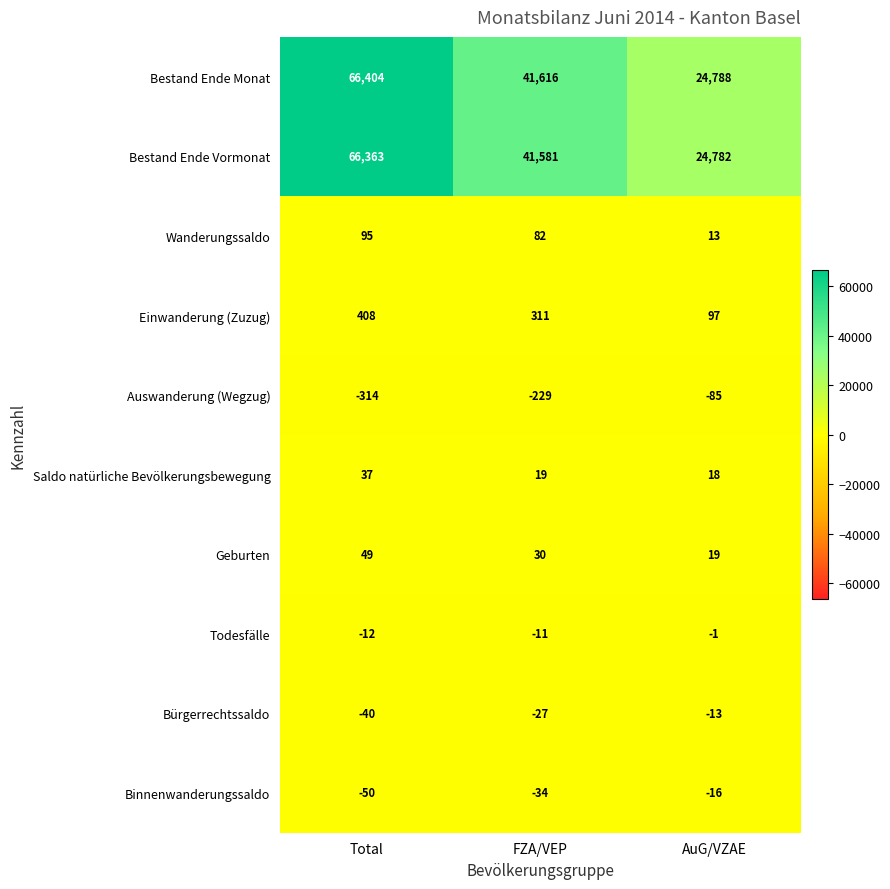

At FZA/VEP, list the series in order from largest to smallest.

Bestand Ende Monat, Bestand Ende Vormonat, Einwanderung (Zuzug), Wanderungssaldo, Geburten, Saldo natürliche Bevölkerungsbewegung, Todesfälle, Bürgerrechtssaldo, Binnenwanderungssaldo, Auswanderung (Wegzug)